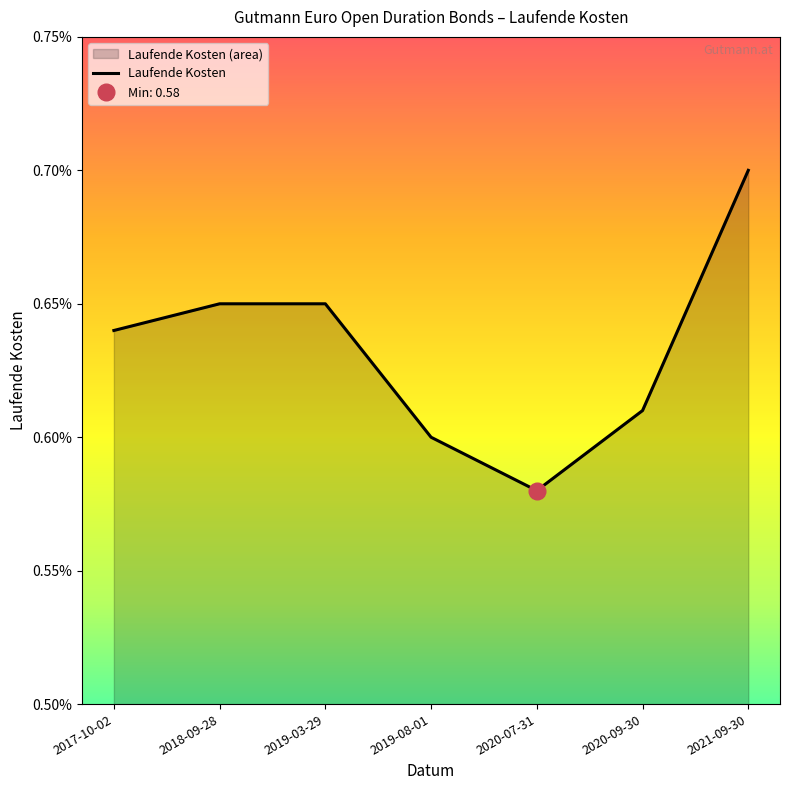

Rank the categories by value from highest to lowest.

2021-09-30, 2018-09-28, 2019-03-29, 2017-10-02, 2020-09-30, 2019-08-01, 2020-07-31